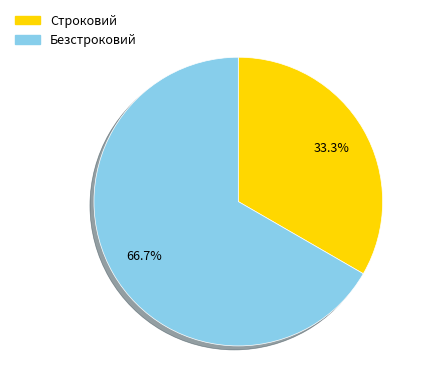

Do Строковий and Безстроковий together represent more than half of the pie?

Yes